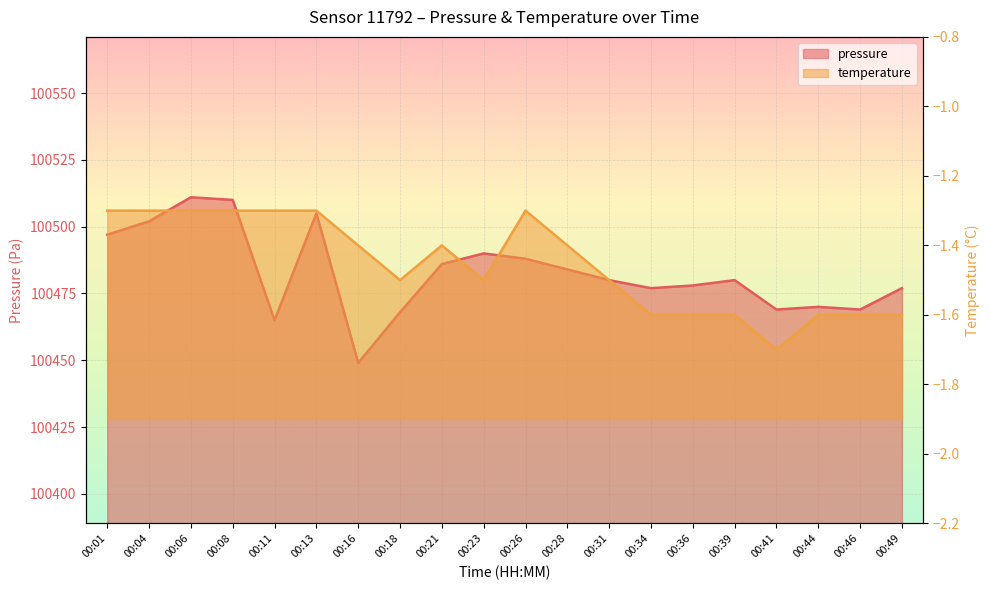

At which label is temperature closest to -1?

00:01